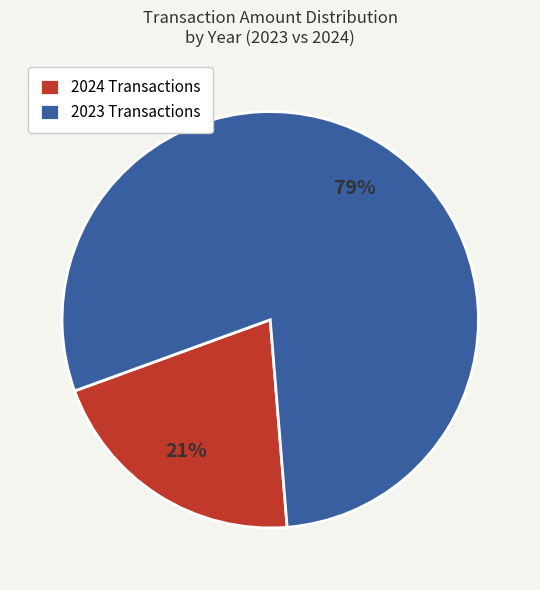

How many slices are in this pie chart?

2